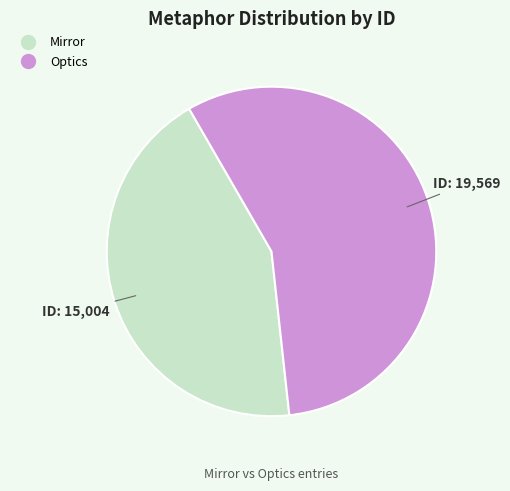

How many segments does this pie chart have?

2